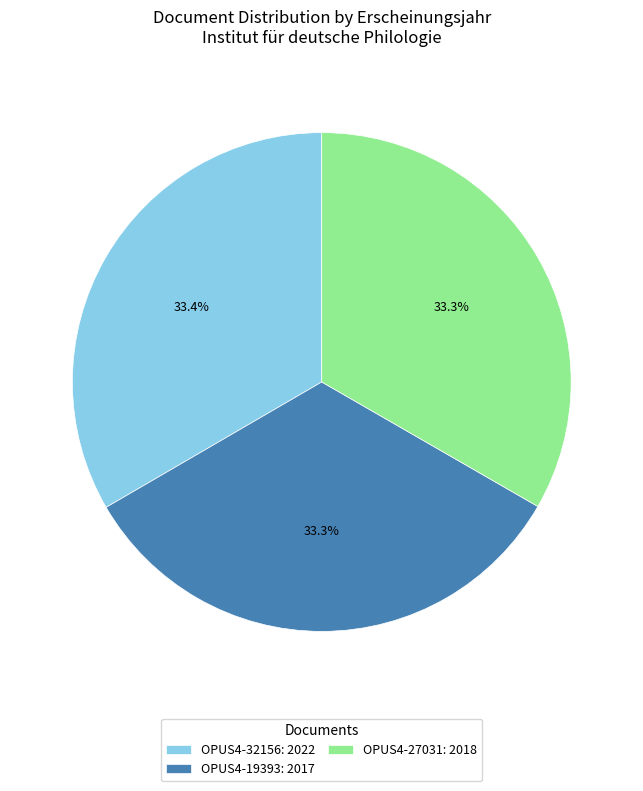

What percentage is NOT represented by OPUS4-32156: 2022?

66.6%